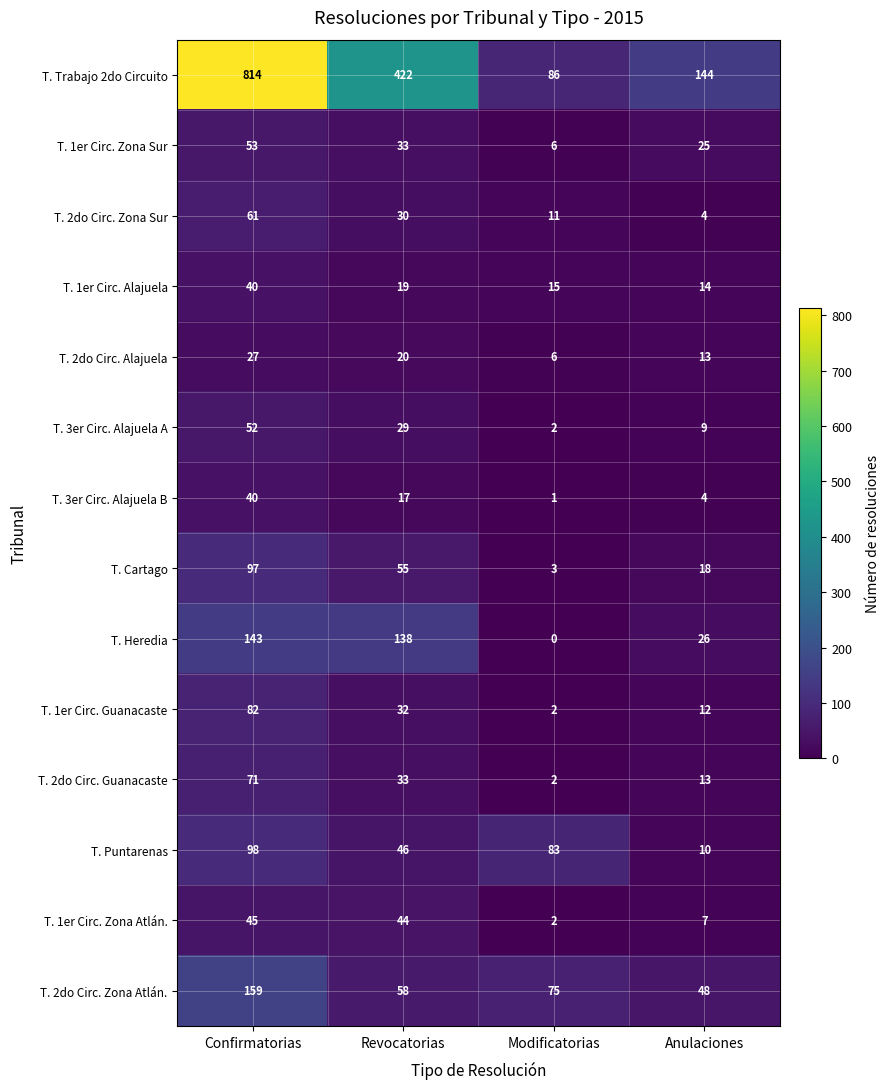

Which category has the highest value in the T. 2do Circ. Zona Atlán. series?

Confirmatorias